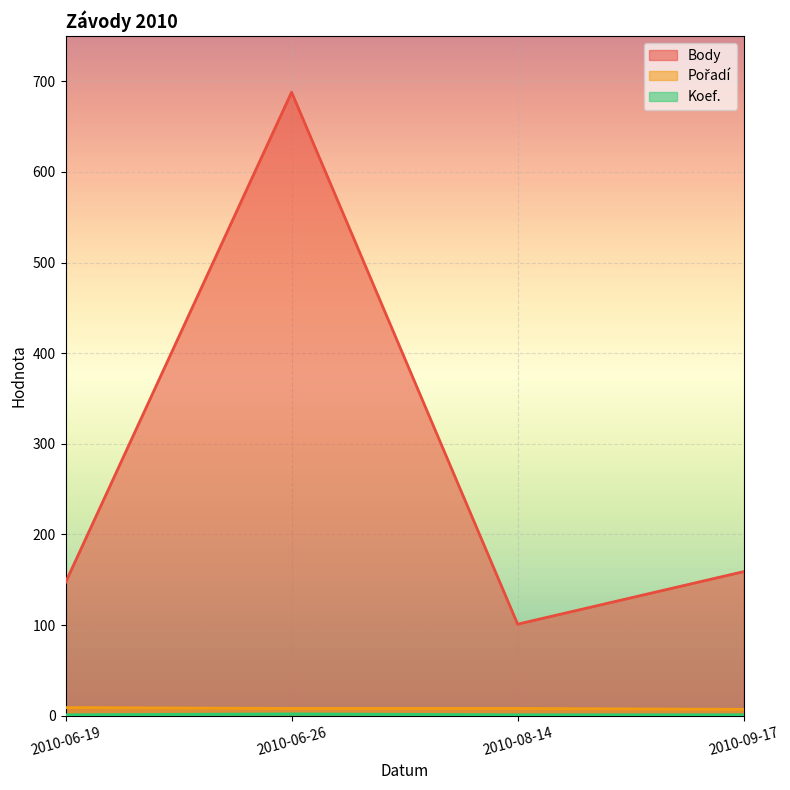

In Body, how many points are higher than both neighbors (excluding endpoints)?

1